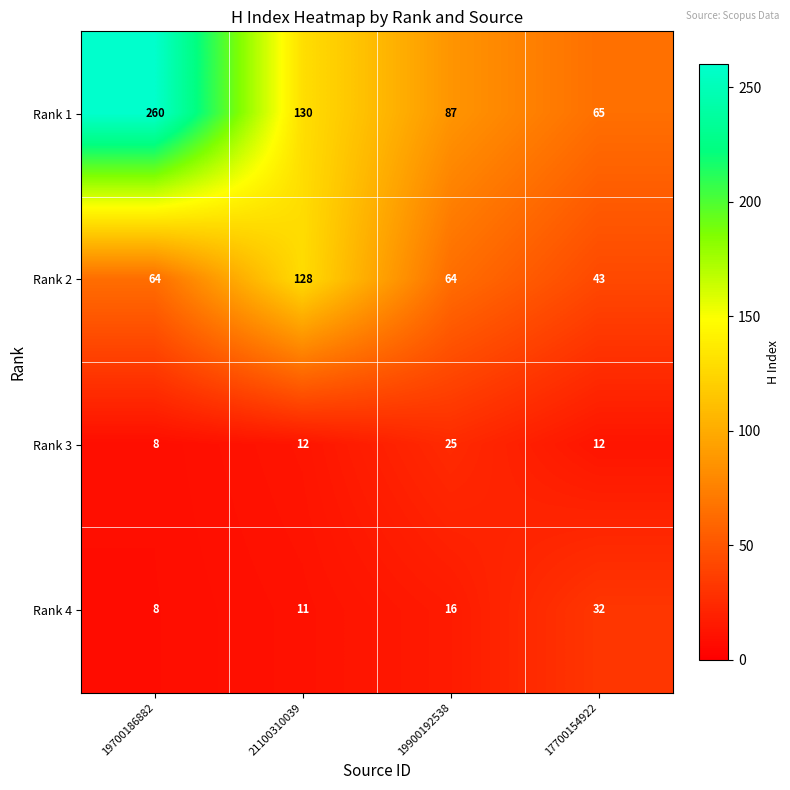

How many distinct data groups are displayed?

4